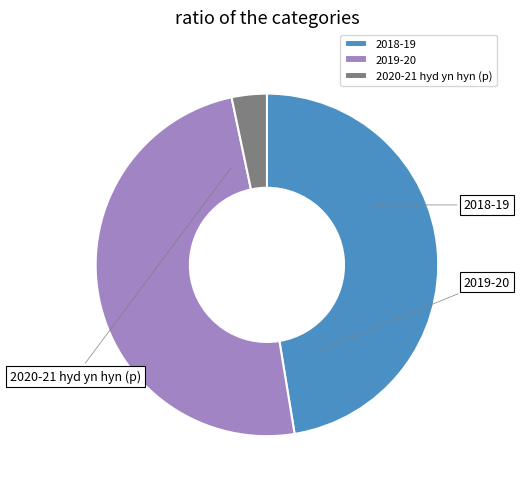

The 2019-20 slice represents 34% of the pie. True or false?

False